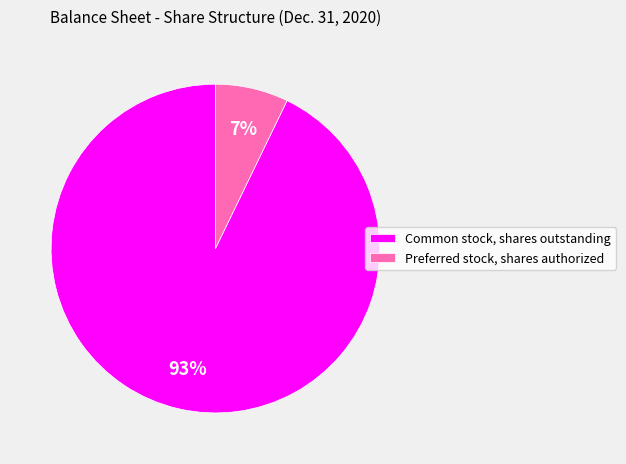

The Preferred stock, shares authorized slice represents 1% of the pie. True or false?

False